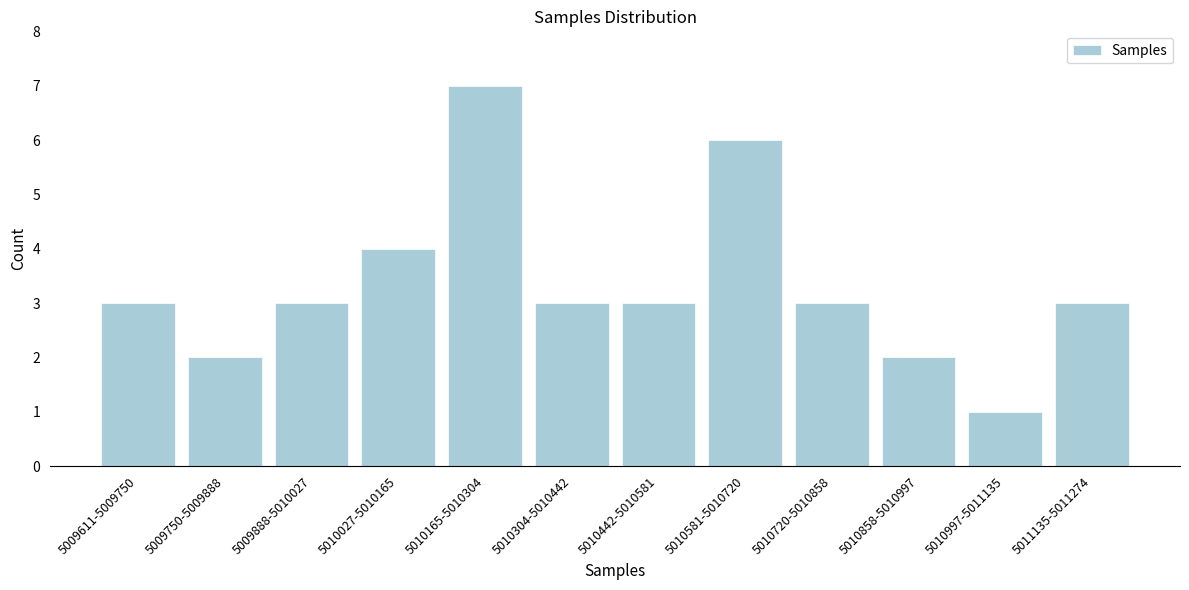

Reading left to right, what are all the values shown in this chart?

3	2	3	4	7	3	3	6	3	2	1	3